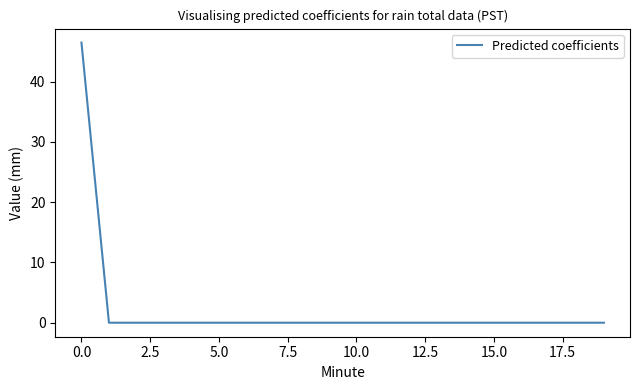

What is the difference between the maximum and minimum values?

46.5